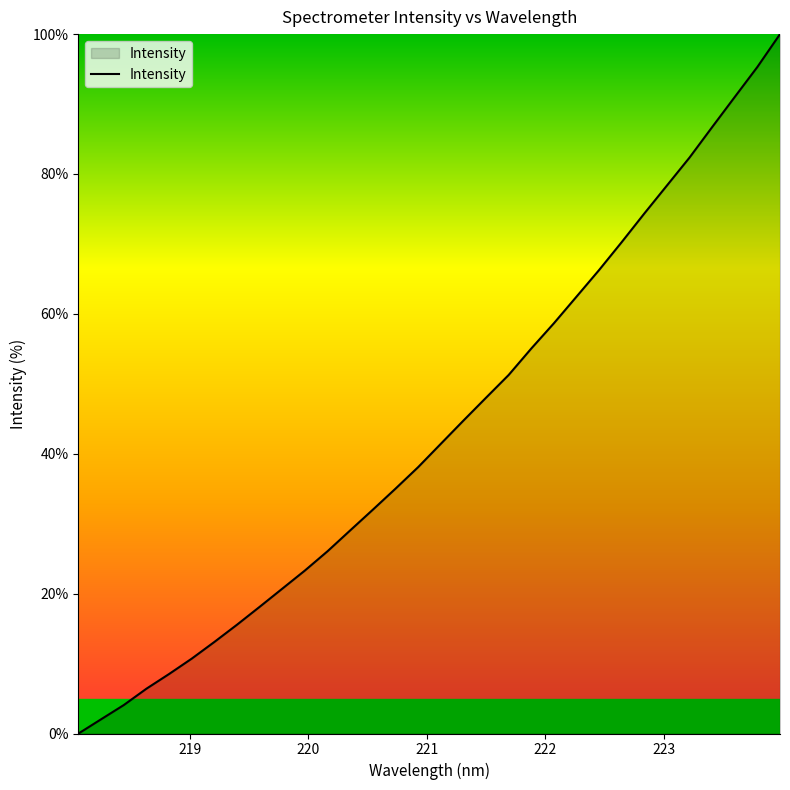

What is the difference between the maximum and minimum values?

100.0